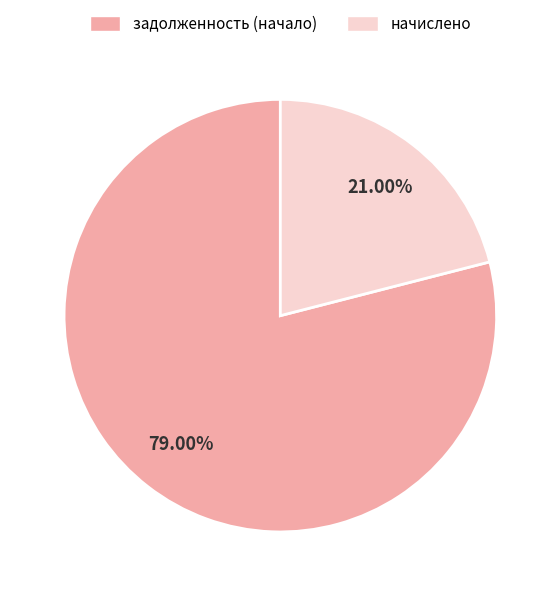

Is there a majority slice in this chart?

Yes